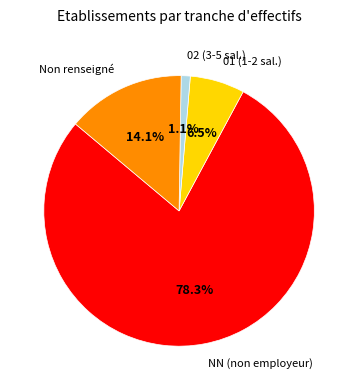

Rank the categories by value from highest to lowest.

NN (non employeur), Non renseigné, 01 (1-2 sal.), 02 (3-5 sal.)